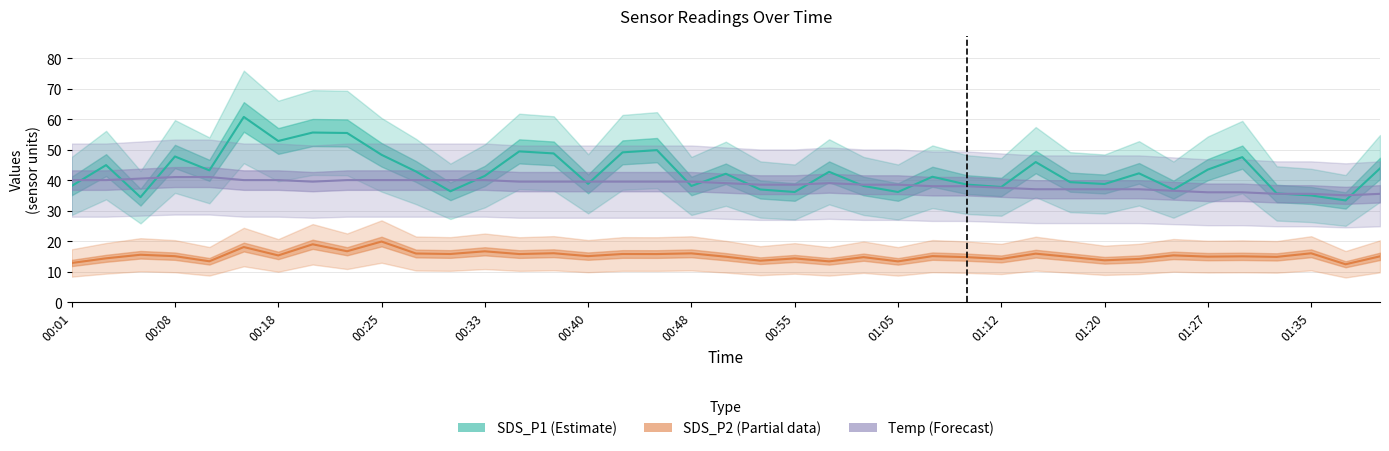

What is the approximate value of SDS_P2 (Partial) at 22?

13.3